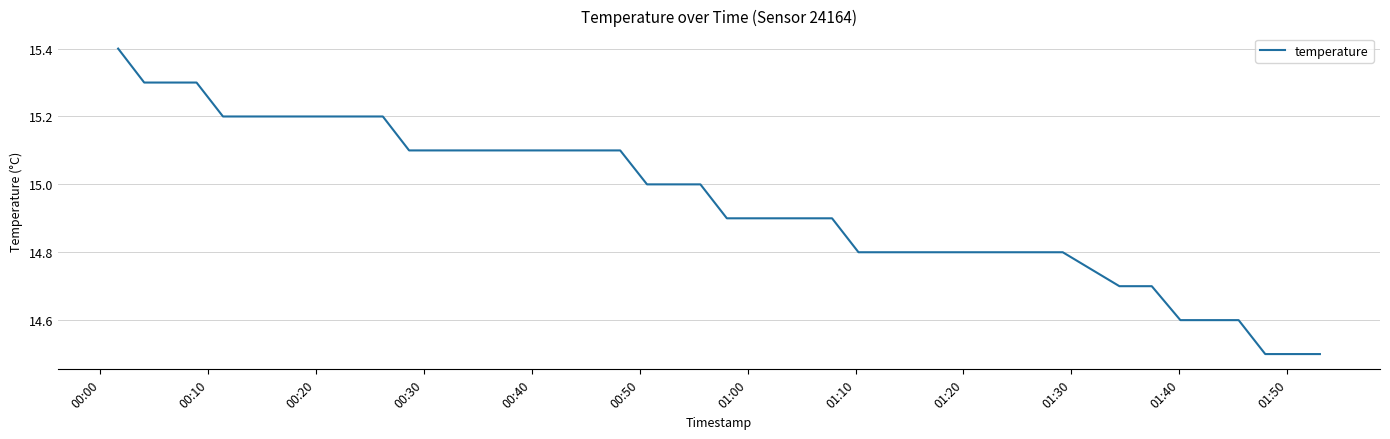

What is the smallest value displayed?

14.5